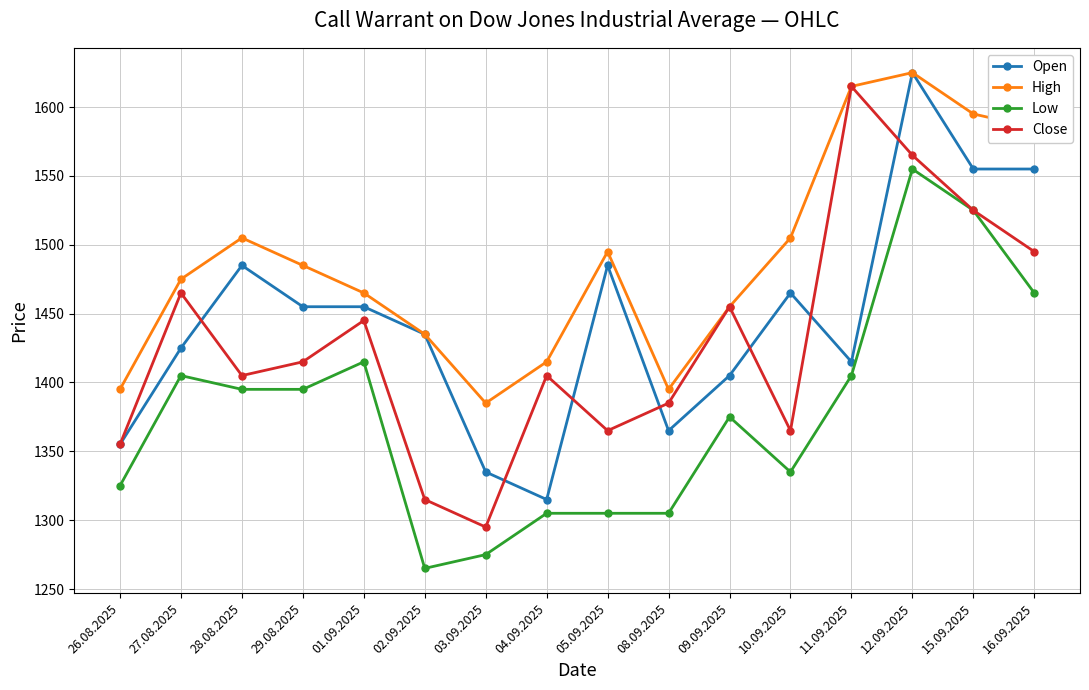

What is the maximum value shown in the chart?

1625